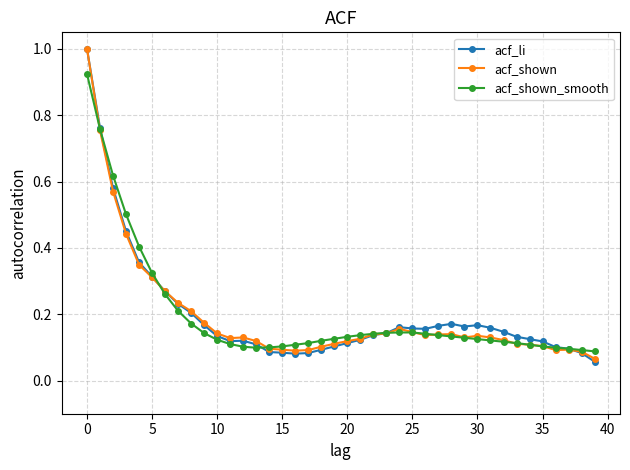

What is the greatest value displayed?

1.0